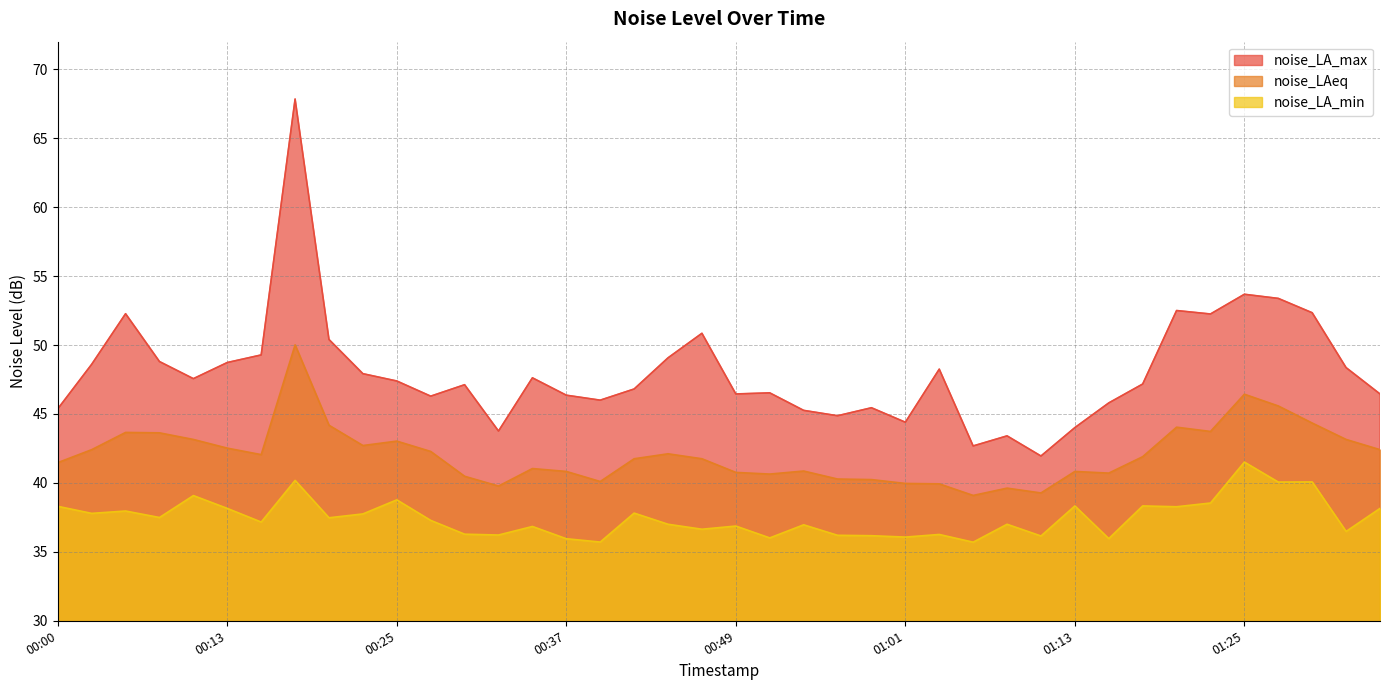

How many data points does each series have?

40